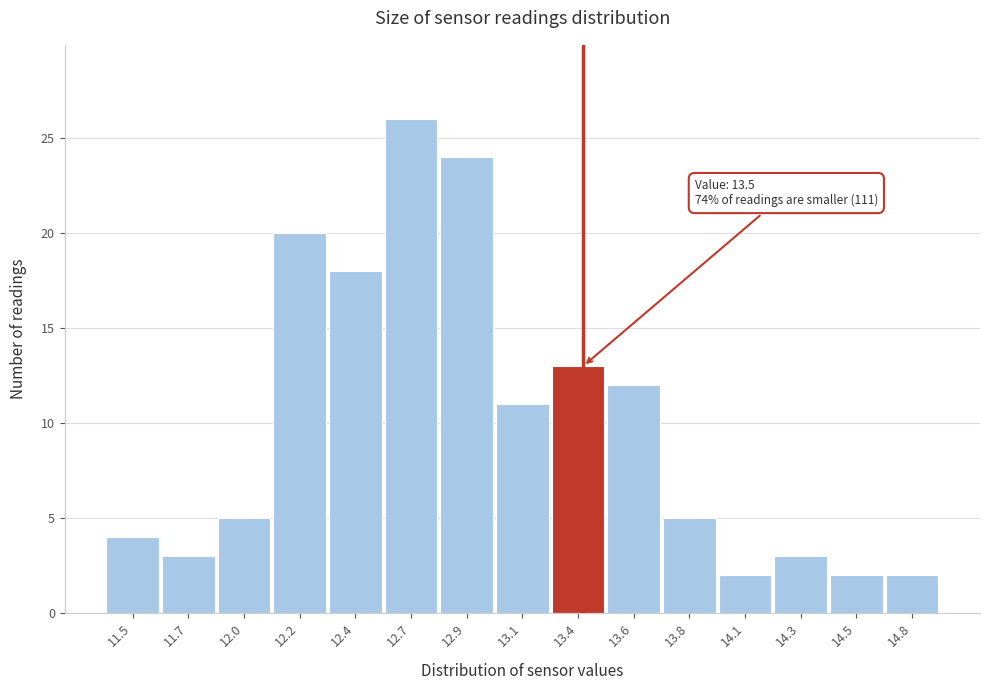

Reading left to right, what are all the values shown in this chart?

11.5=4	11.7=3	12.0=5	12.2=20	12.4=18	12.7=26	12.9=24	13.1=11	13.4=13	13.6=12	13.8=5	14.1=2	14.3=3	14.5=2	14.8=2